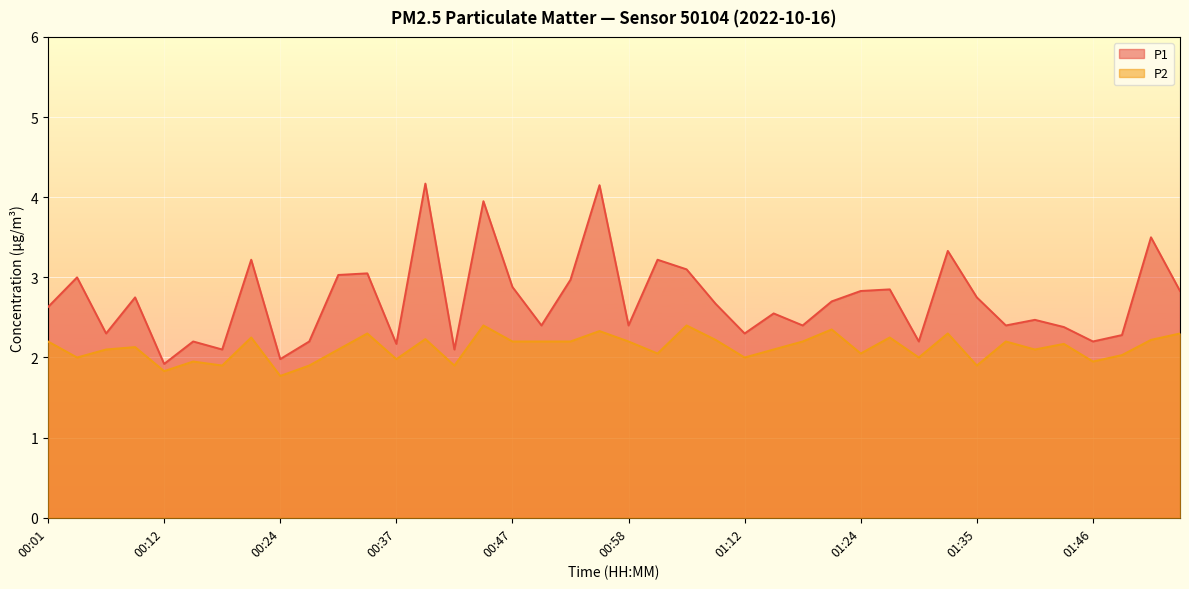

Which series has the largest total across all categories?

P1